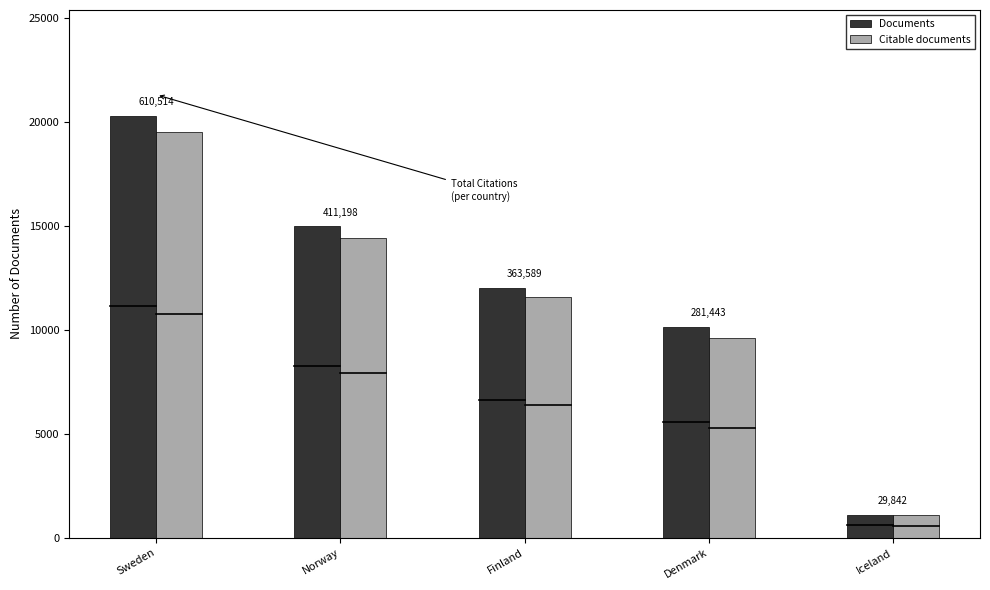

List the series in order of their peak value, lowest first.

Citable documents, Documents